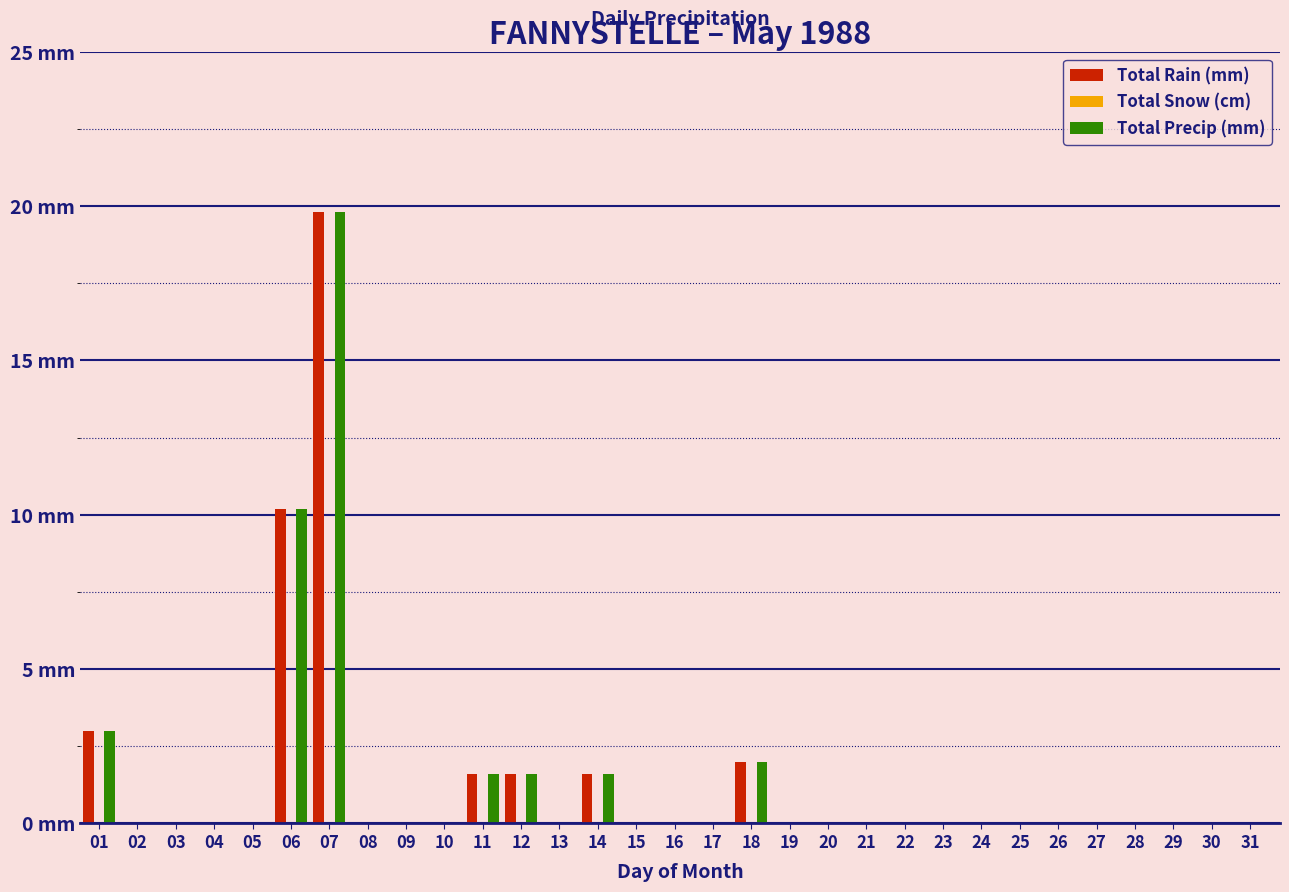

Are the bars grouped side by side (vs. stacked)?

Yes